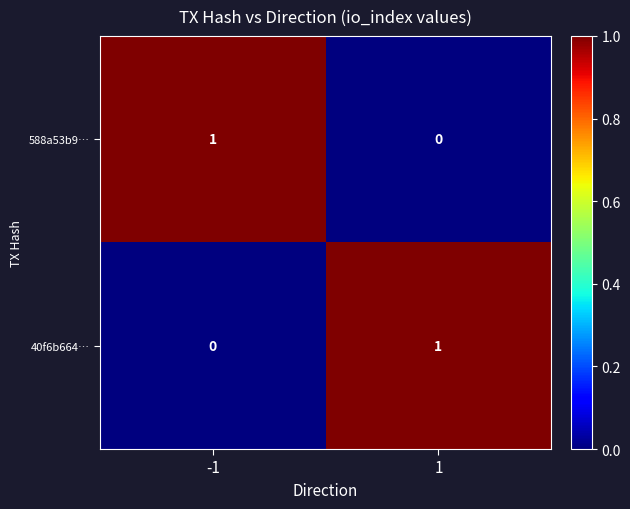

Count the number of categories in the chart.

2